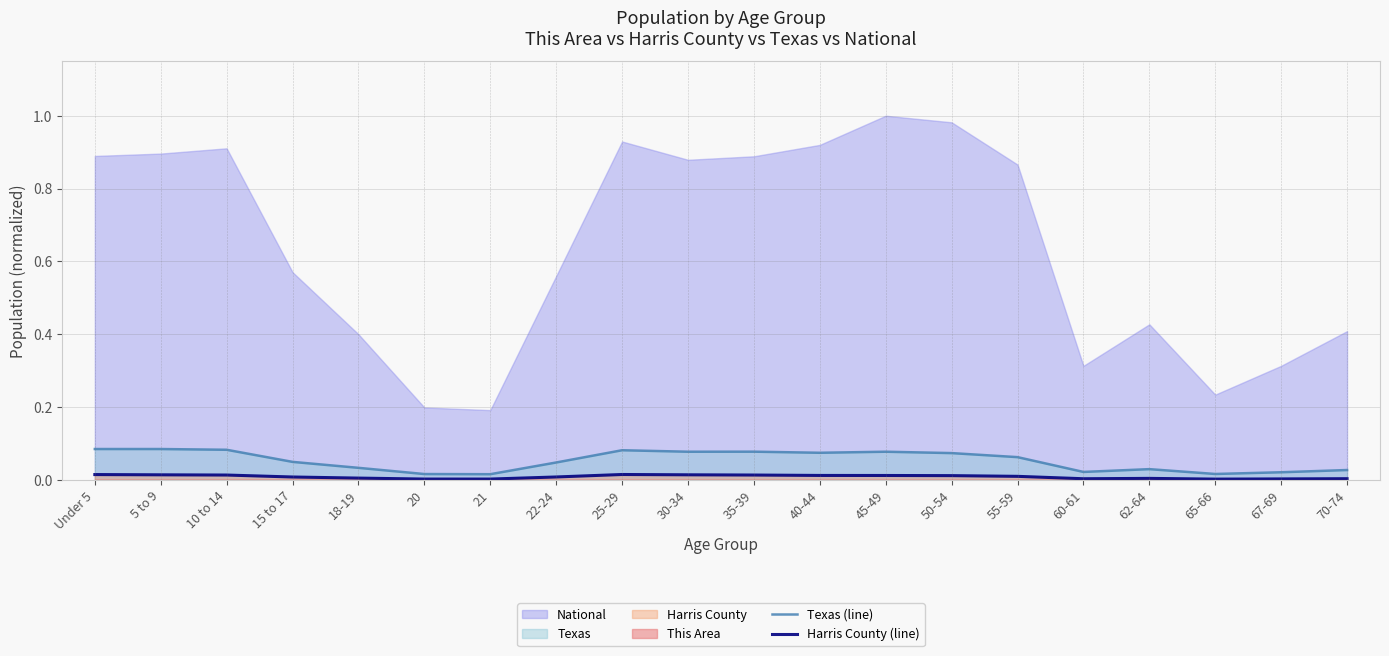

Is it true that Texas (line) equals 0.0 at 45-49?

False